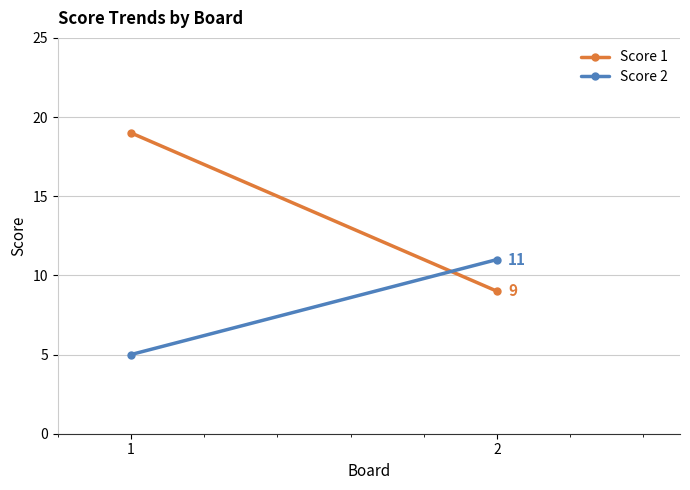

At which category is the sum across all series the highest?

1